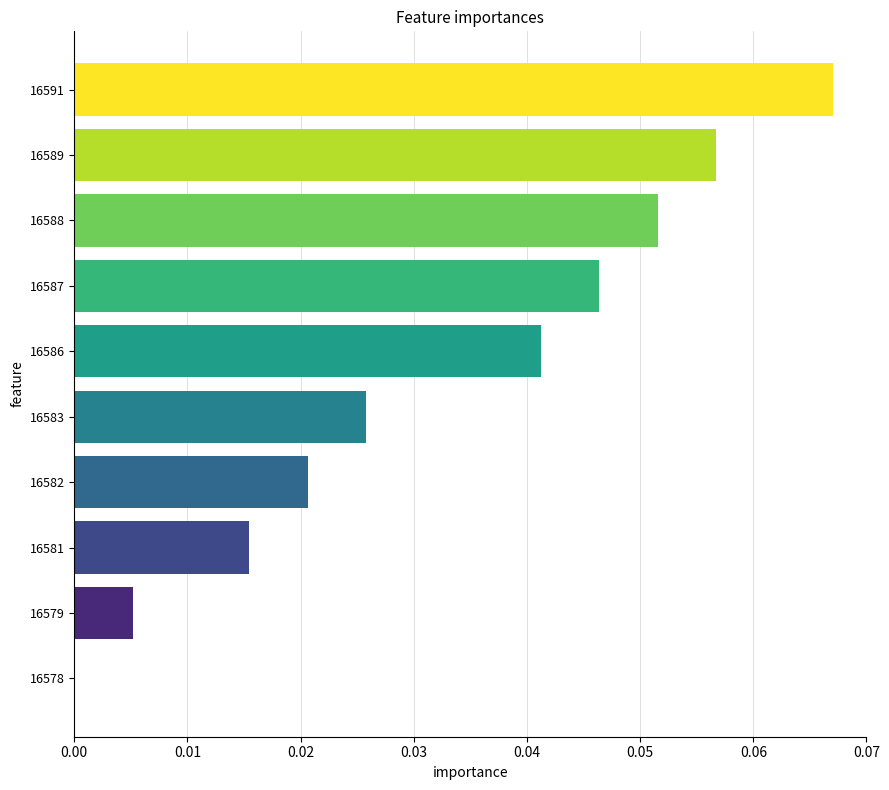

At which category does the chart reach its peak across all series?

16591